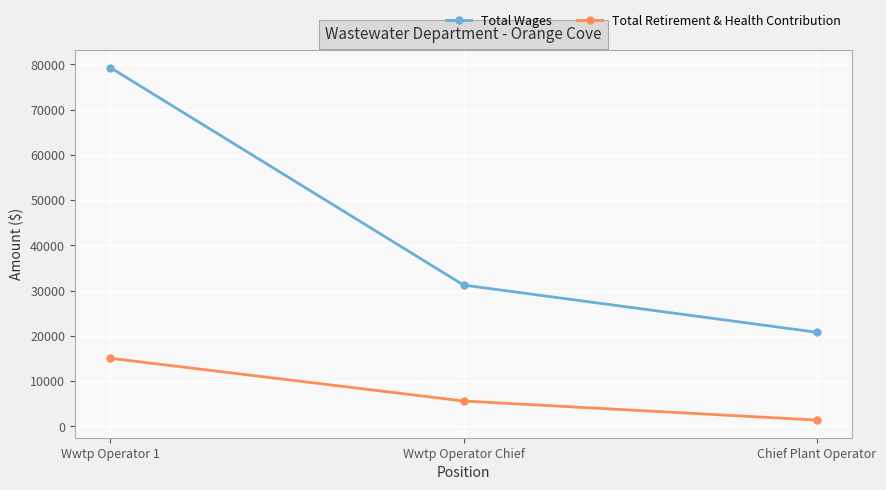

At how many categories does at least one series exceed 8615?

3